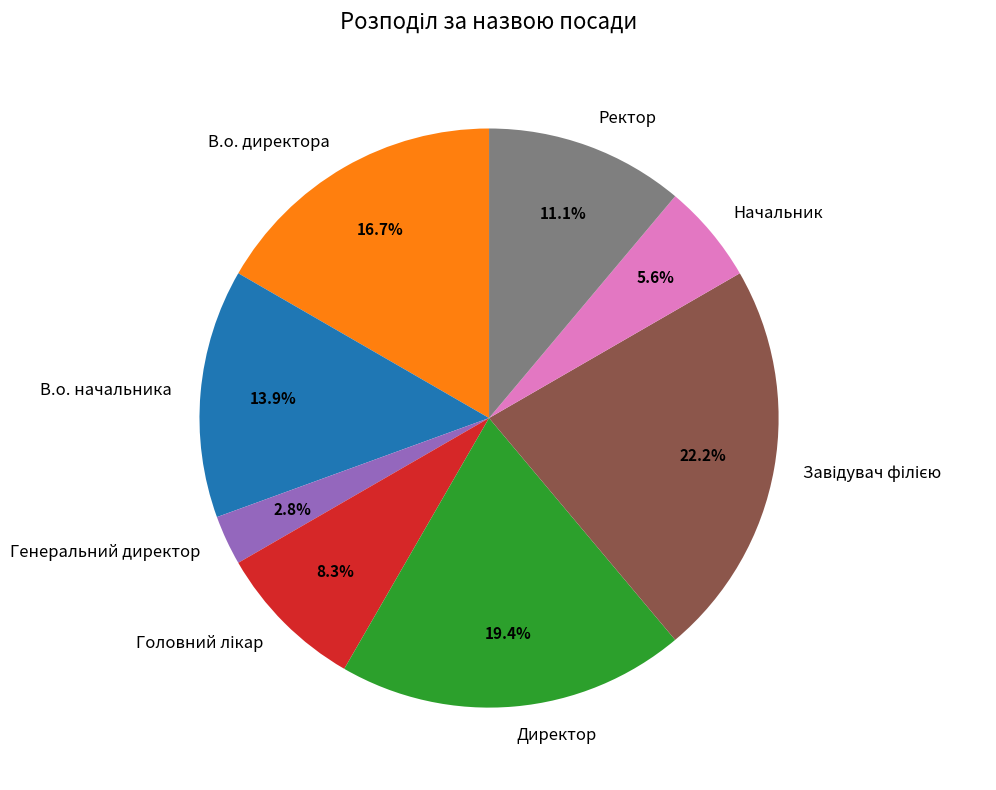

Does В.о. директора account for over 50% of the chart?

No